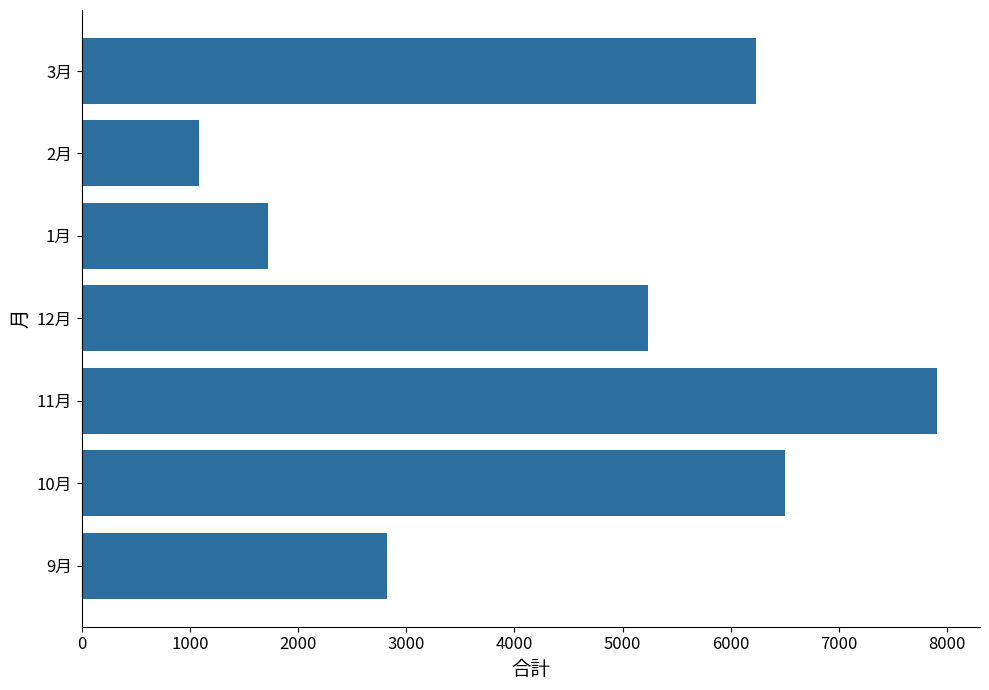

Does the chart contain stacked bars?

No